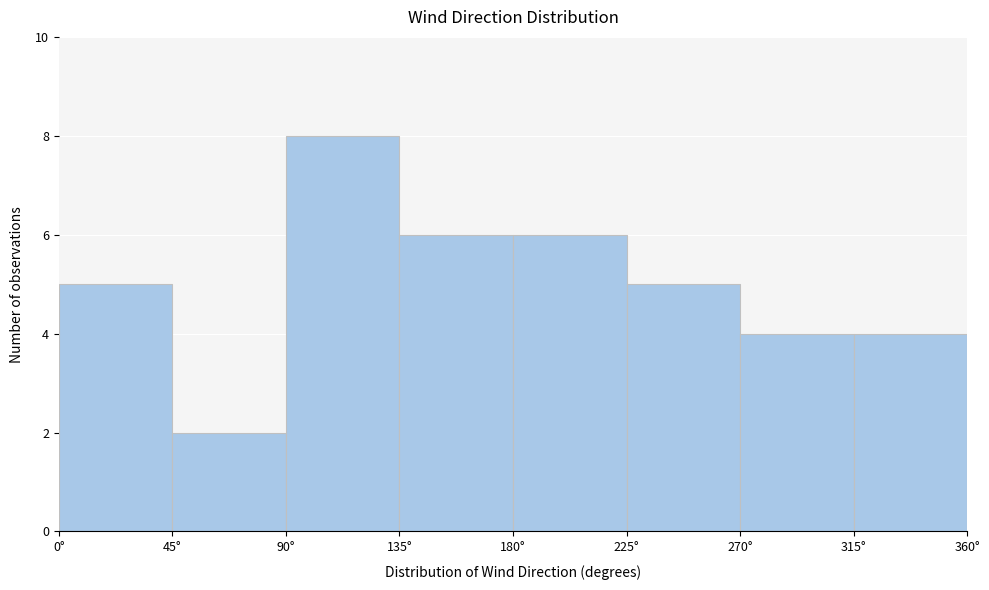

Which range on the x-axis has the tallest bar?

90 to 135